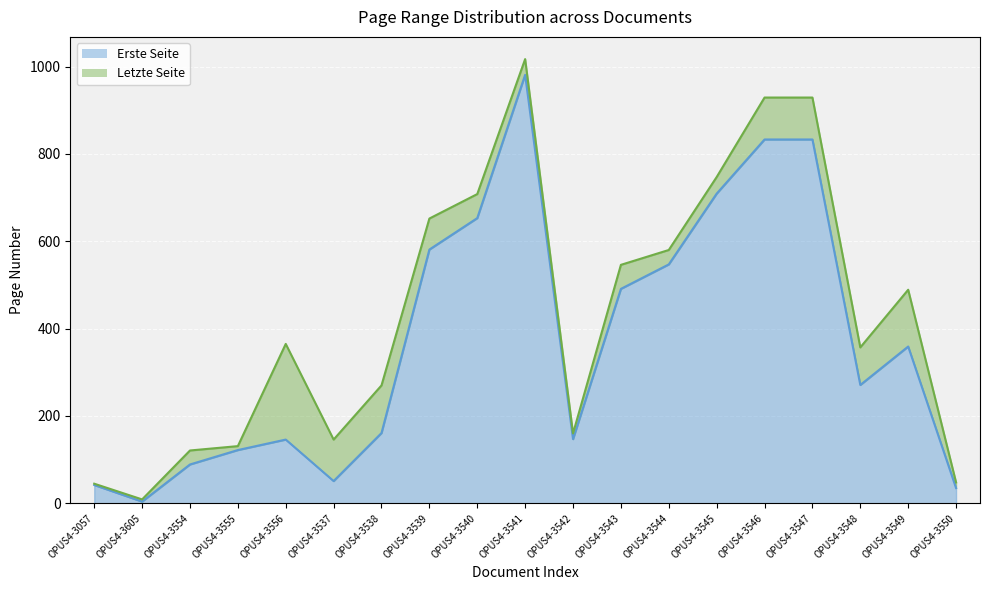

Does the chart display data point markers on the line(s)?

No